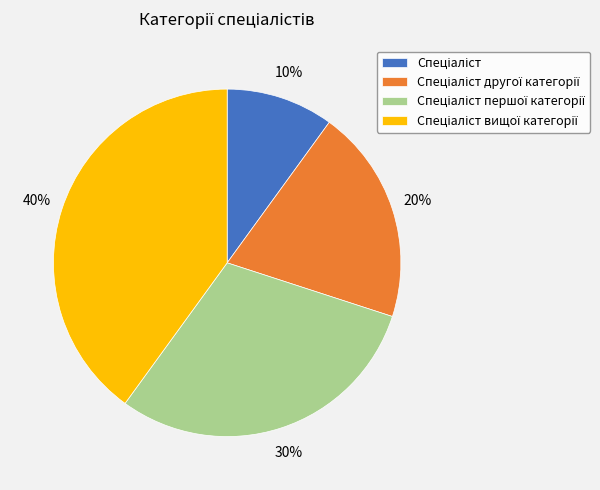

Count the number of slices in the pie.

4